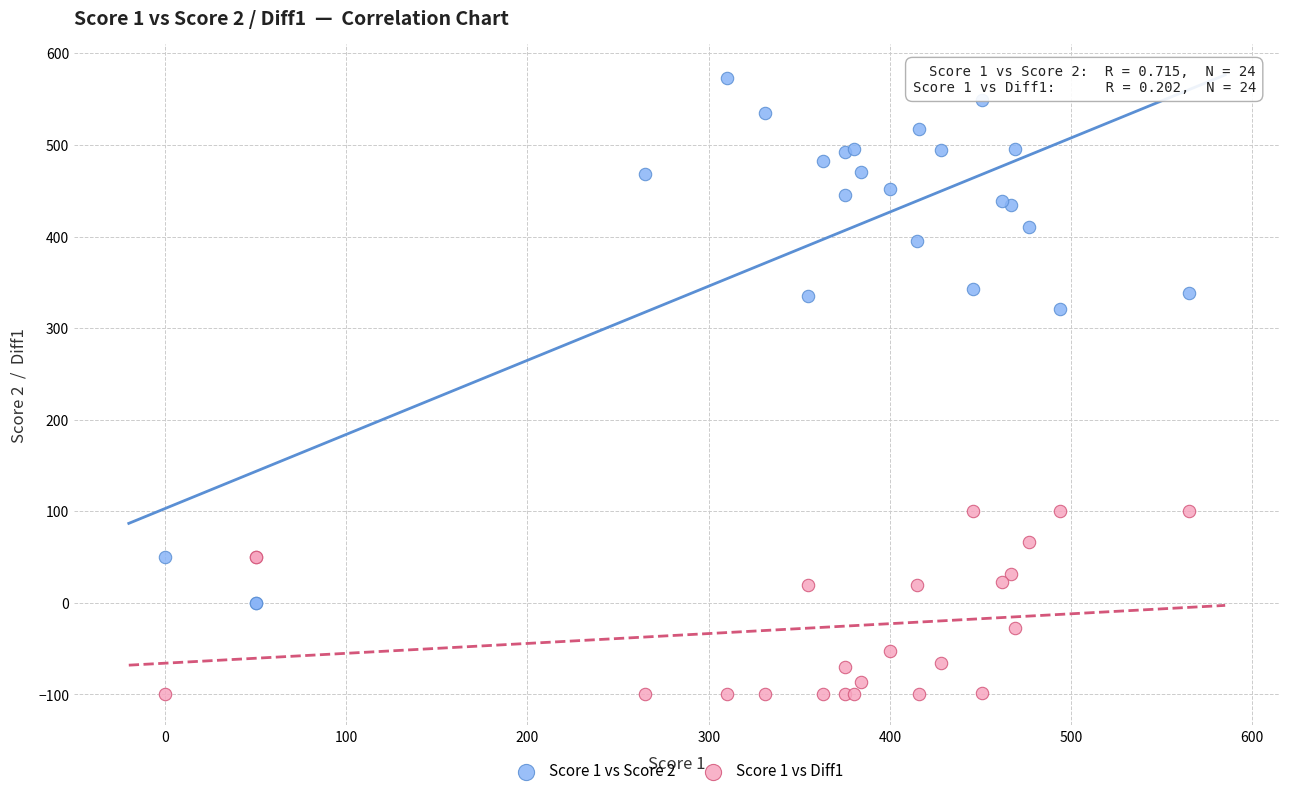

Across all series, what Y value is closest to 236?

321